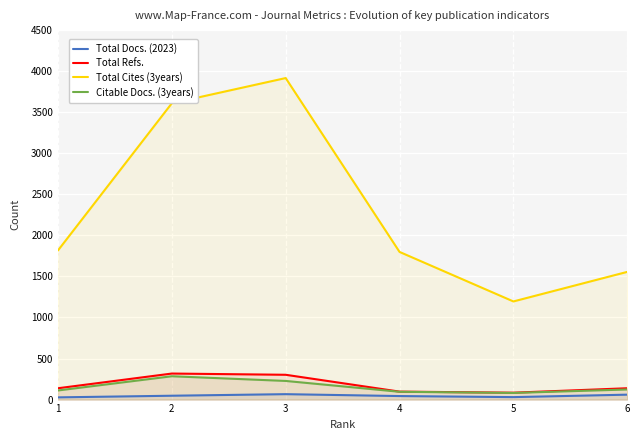

Where is the first local maximum for Total Cites (3years)?

3